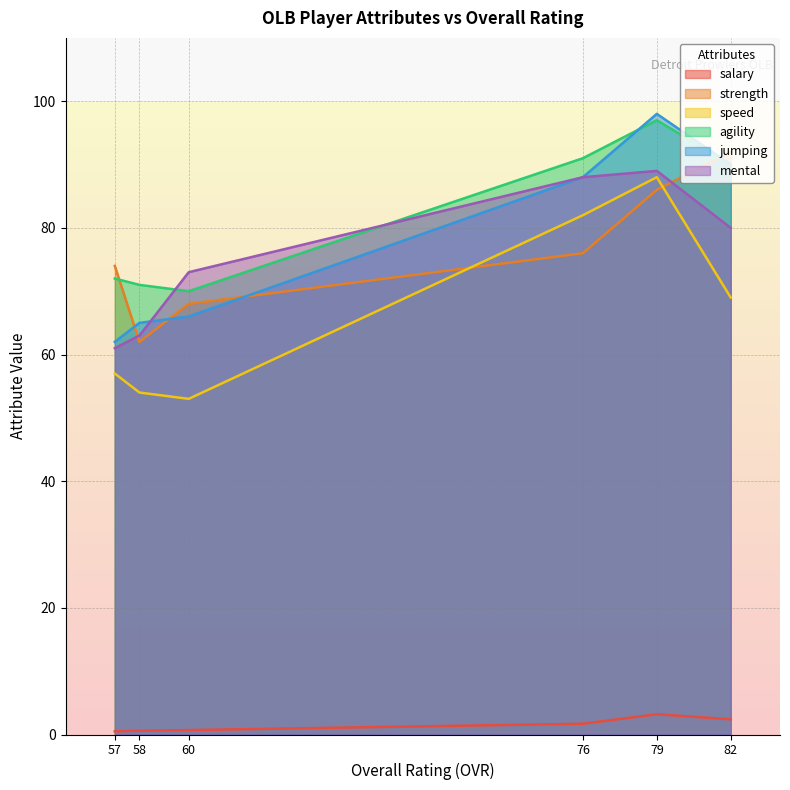

True or false: mental has more than 1 points higher than both neighbors.

False